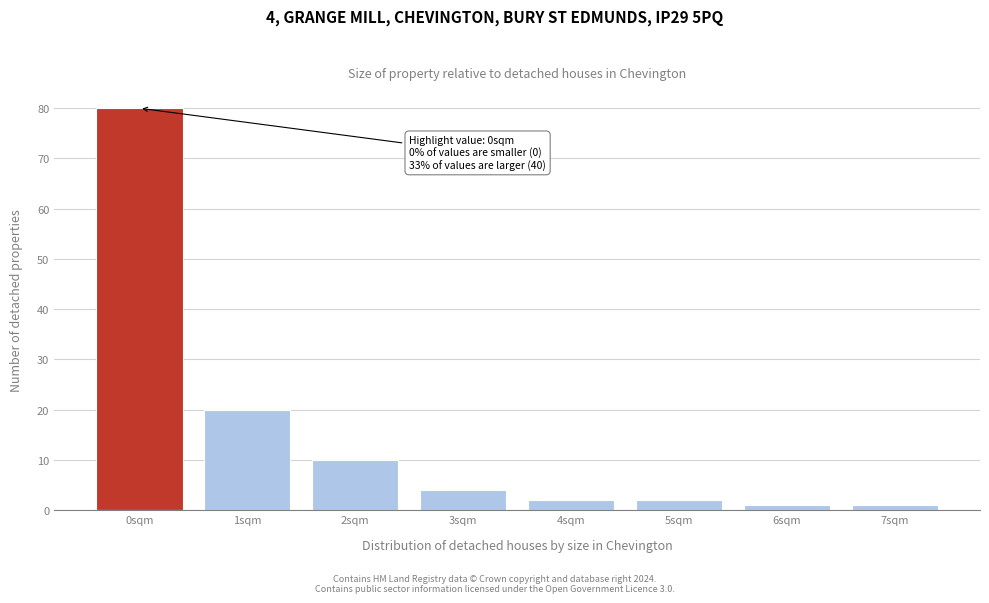

Which range on the x-axis has the tallest bar?

-0.5 to 0.5